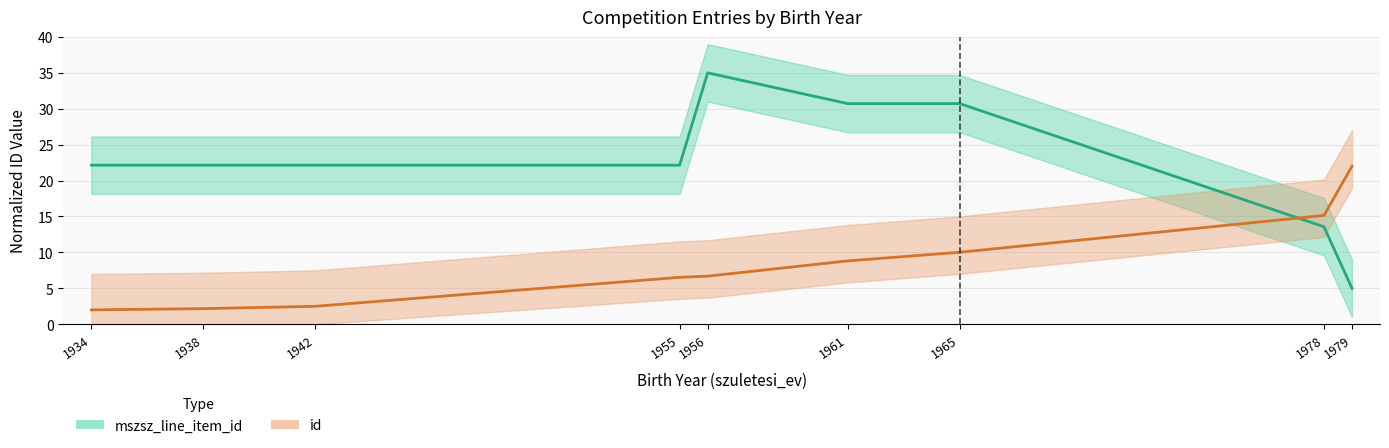

Rank the series at 1955 from lowest to highest value.

id, mszsz_line_item_id